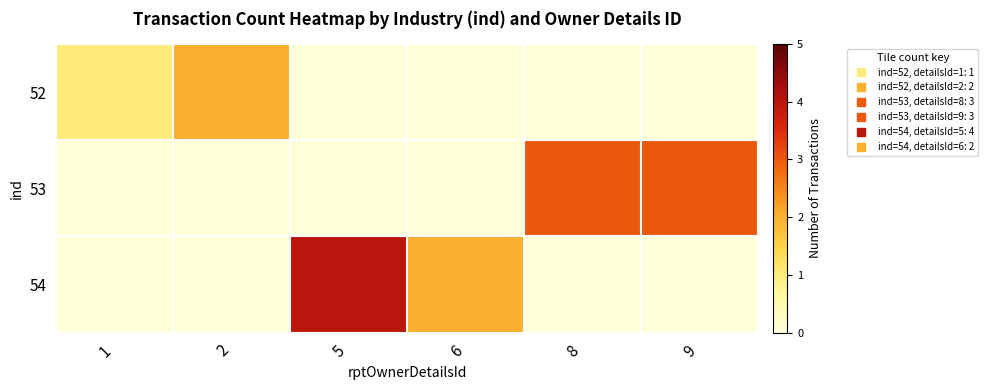

Which series has the widest spread of values?

54